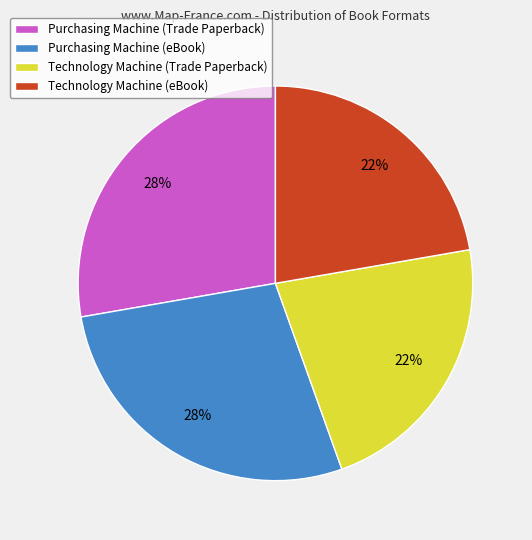

Combined, do Purchasing Machine (Trade Paperback) and Purchasing Machine (eBook) account for over 50%?

Yes